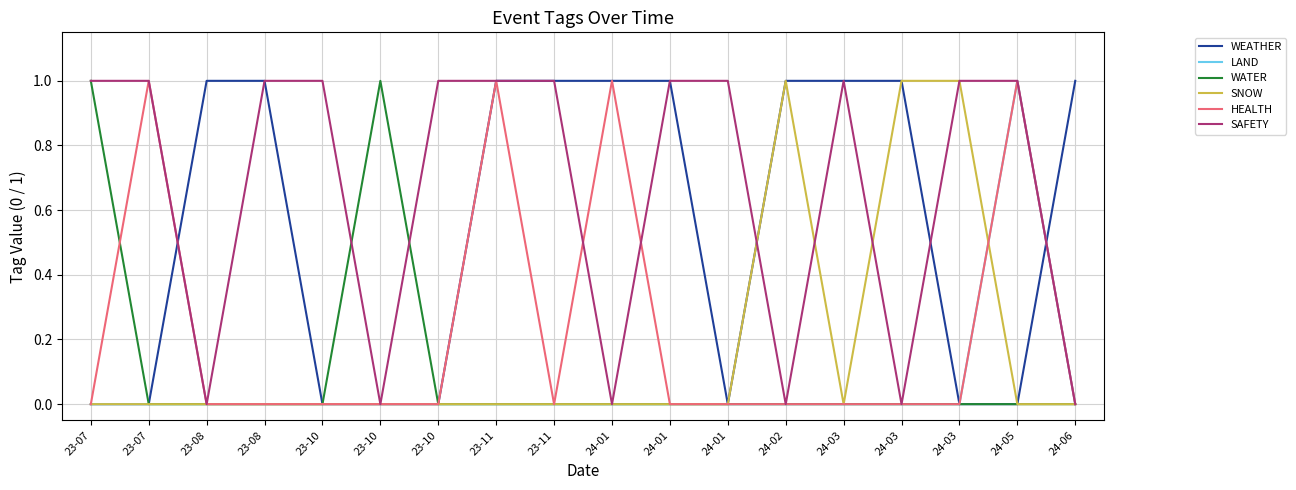

Rank the series at 23-08 from highest to lowest value.

WEATHER, LAND, WATER, SNOW, HEALTH, SAFETY